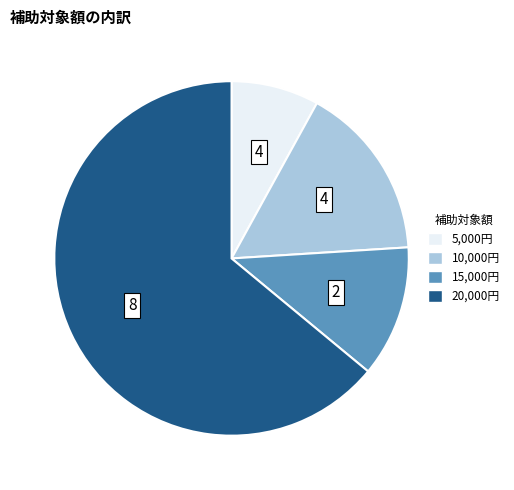

Does any single category account for the majority?

Yes